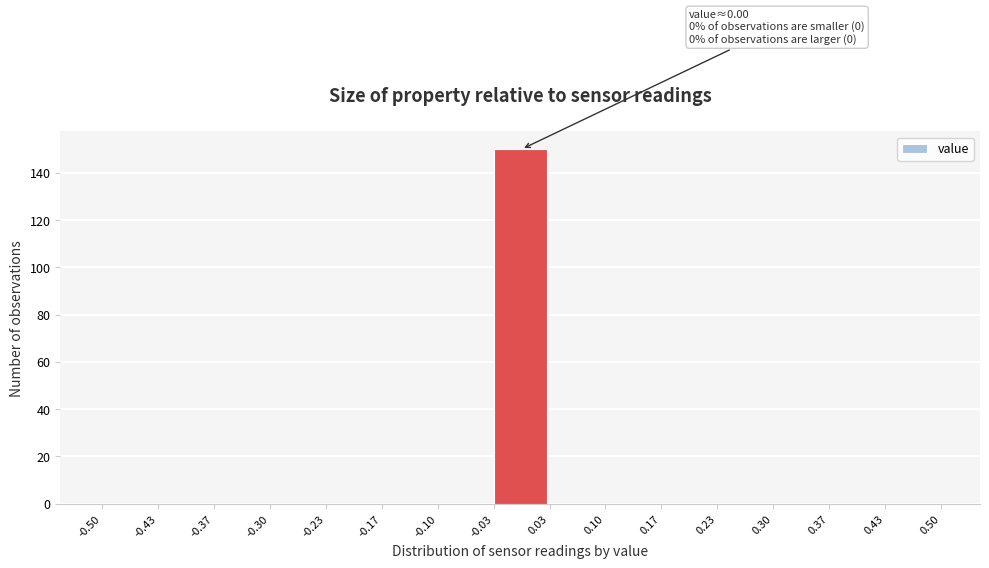

Which range on the x-axis has the tallest bar?

-0.03 to 0.03